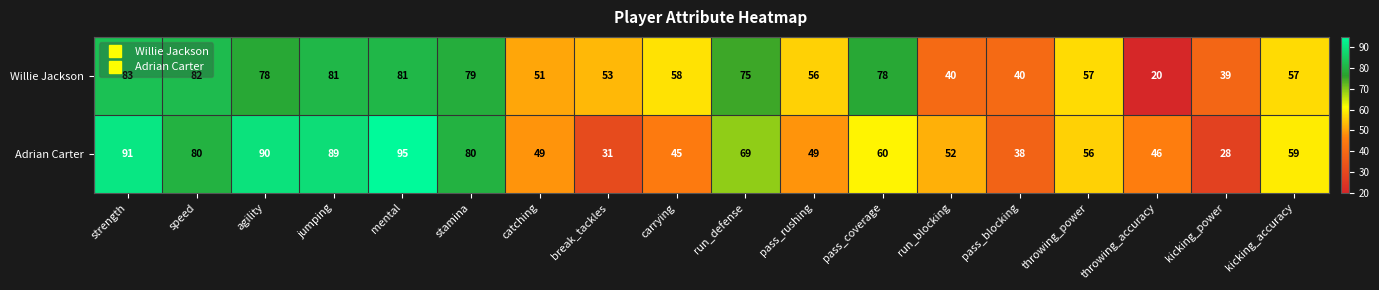

At which category is the sum across all series the highest?

mental